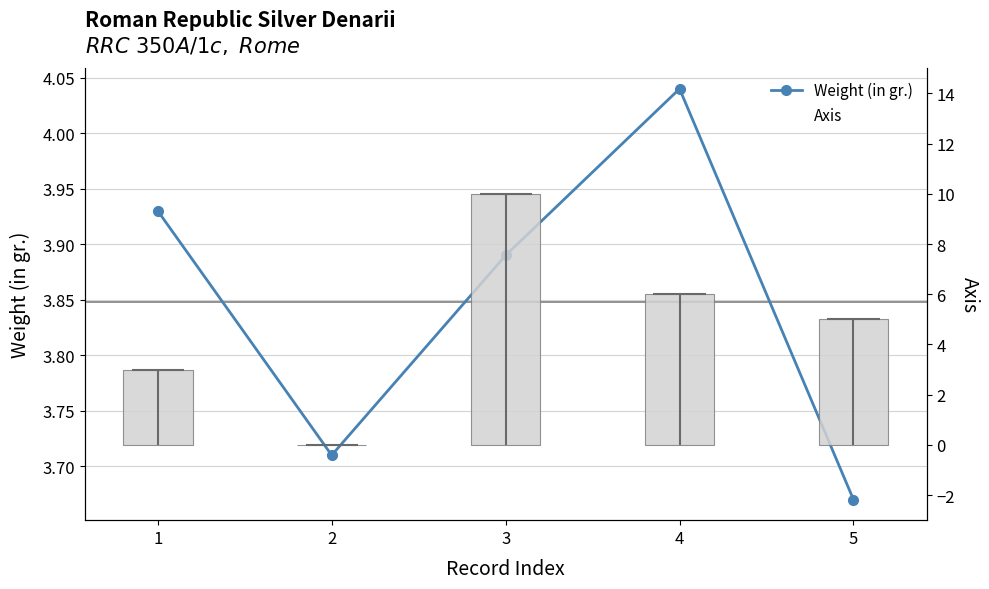

Between 2 and 3, which is larger?

3